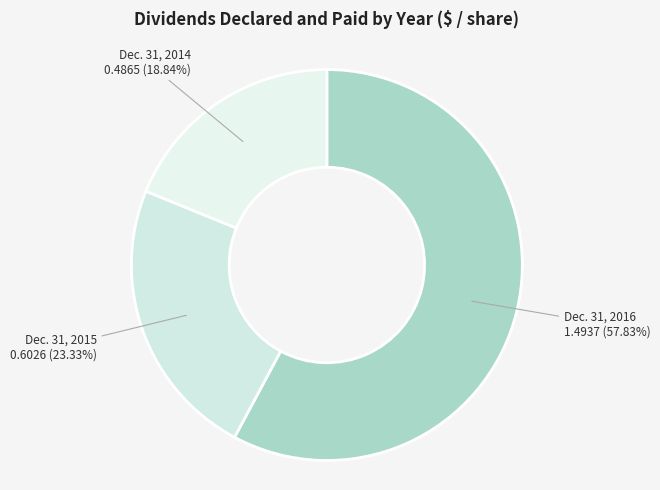

Does any single category account for the majority?

Yes